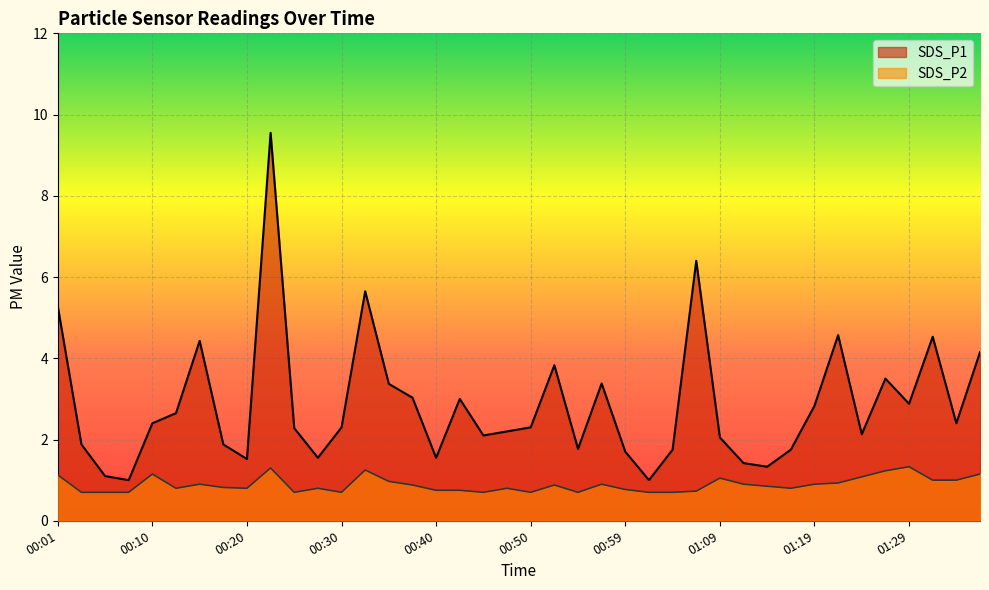

At which label does SDS_P1 first exceed 2?

00:01